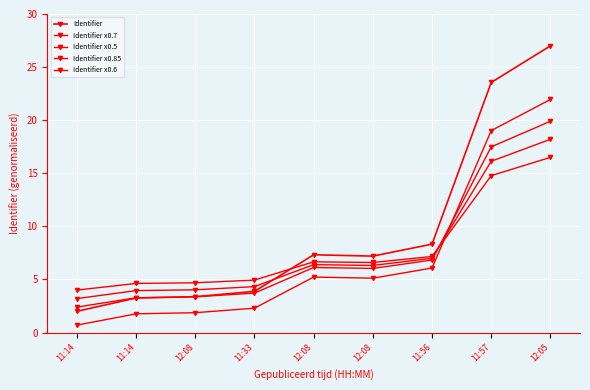

What is the spread (max minus min) of values at 11:56?

2.2